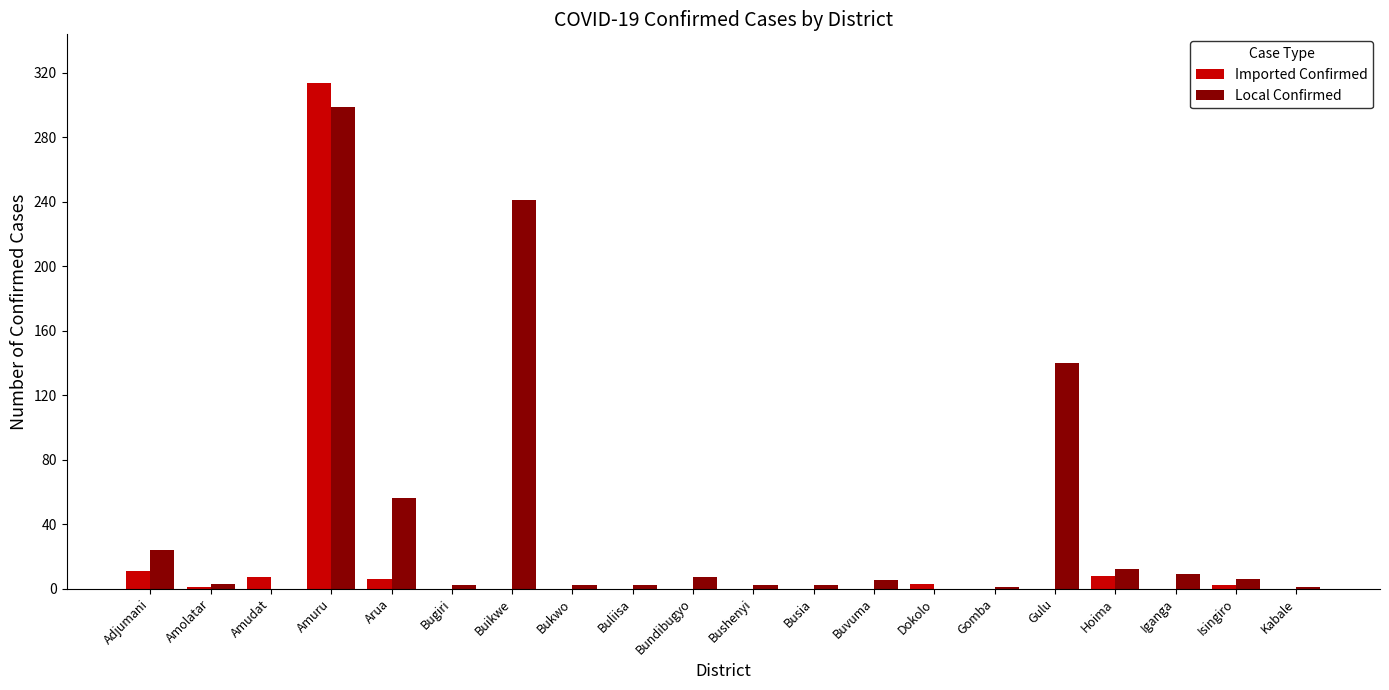

The Local Confirmed series shows 0 at Dokolo. True or false?

True